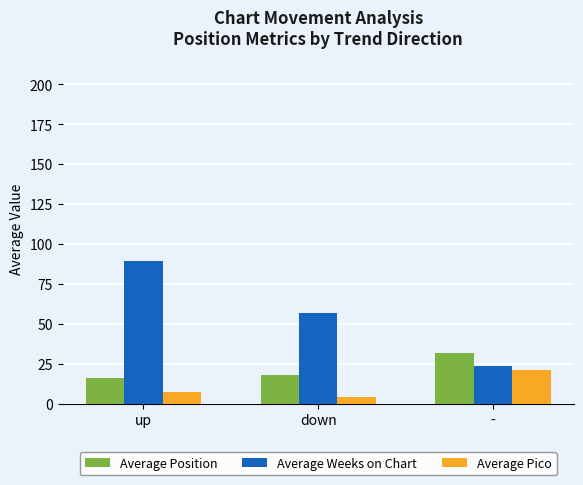

Is it true that Average Weeks on Chart equals 89.3 at up?

True